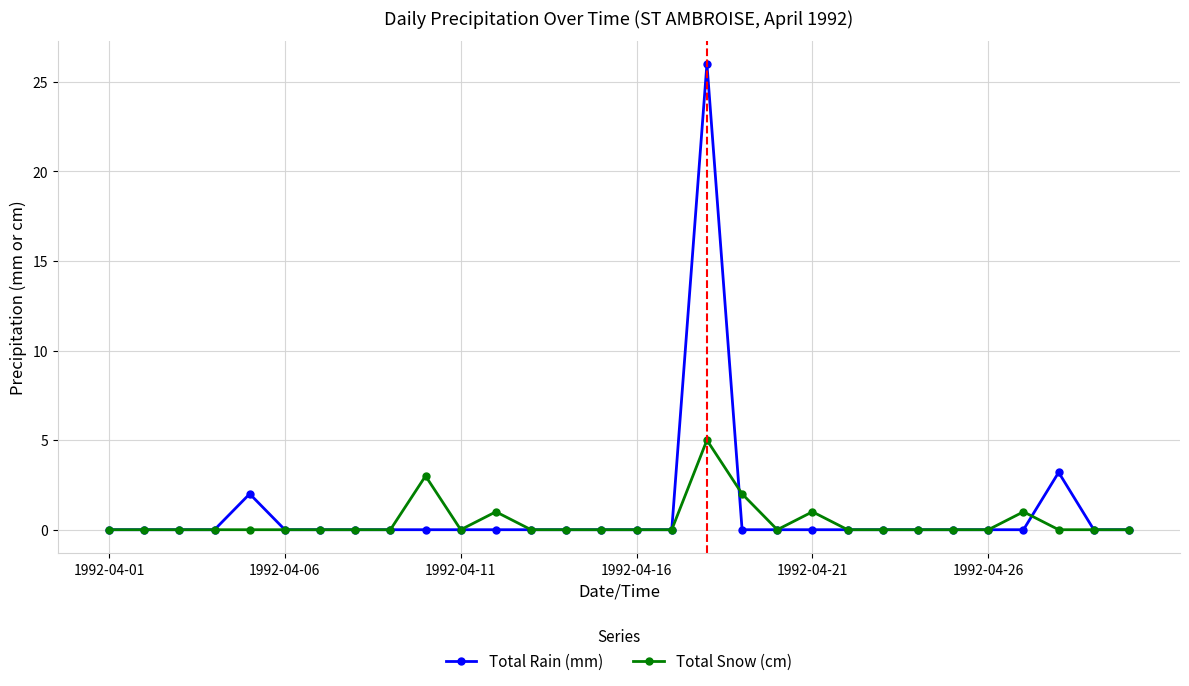

What is the highest value of the Total Snow (cm) series?

5.0